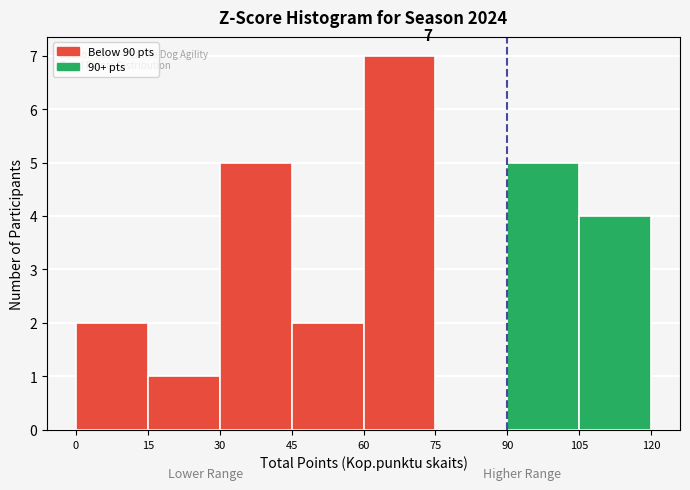

Over which range of the x-axis is the bar tallest?

60 to 75